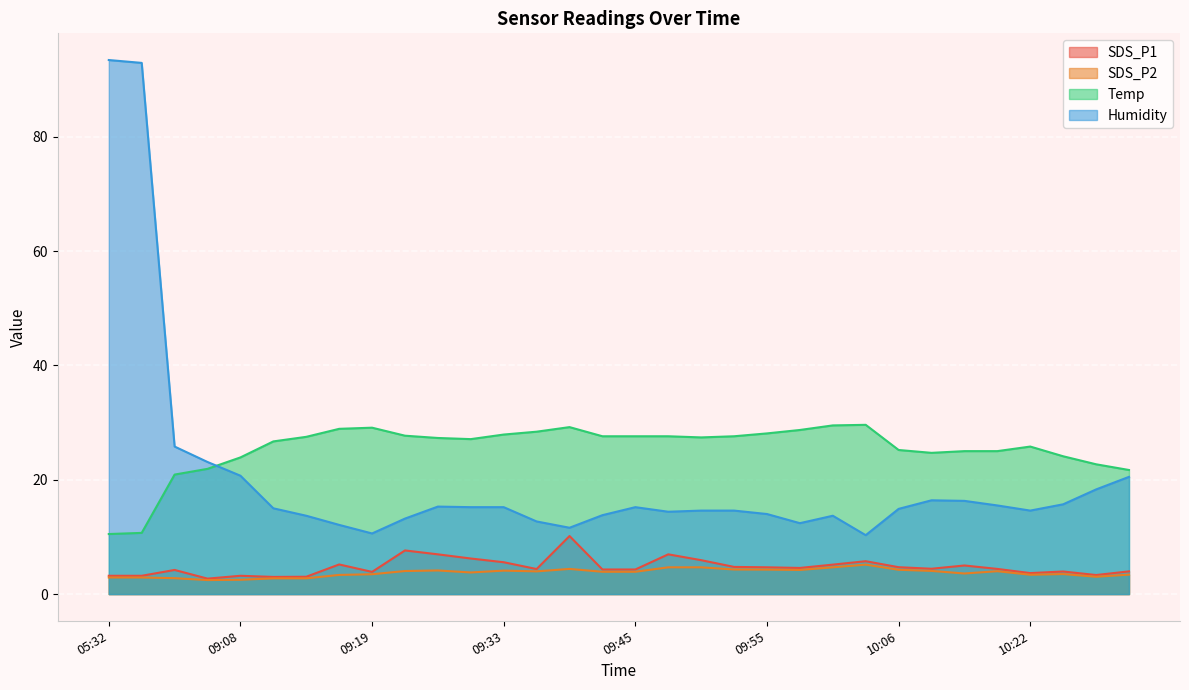

What is the sum of all Temp values?

815.6